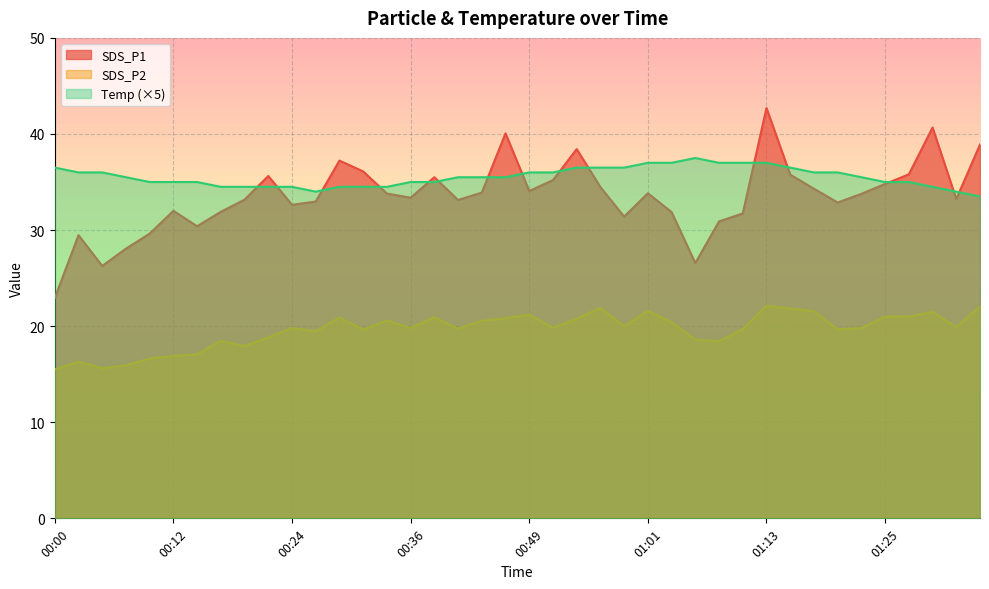

True or false: SDS_P2 and SDS_P1 cross at least once.

False